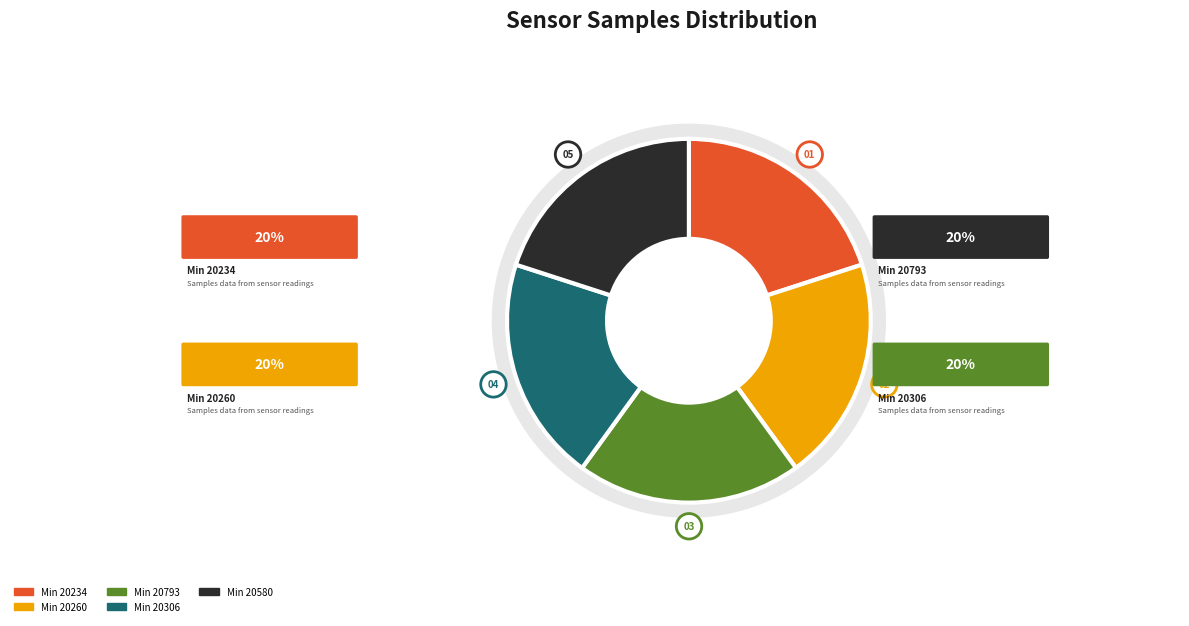

Approximately how many times larger is the value at 28 compared to 28?

1.0